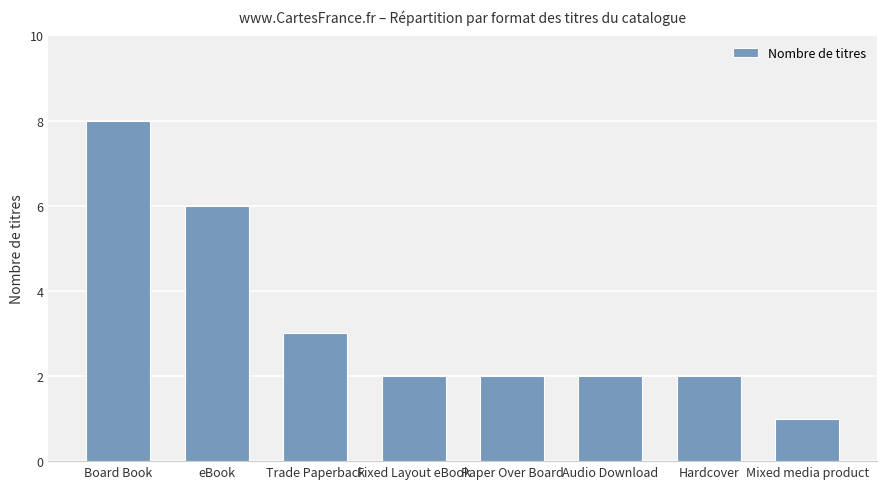

Does the chart contain any negative values?

No